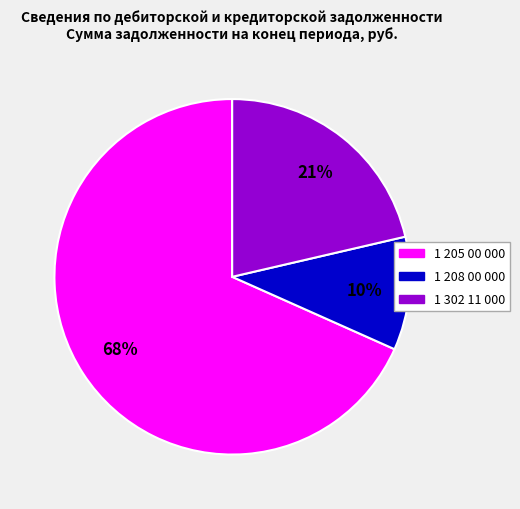

What percentage is the 1 208 00 000 slice, to the nearest percent?

10%